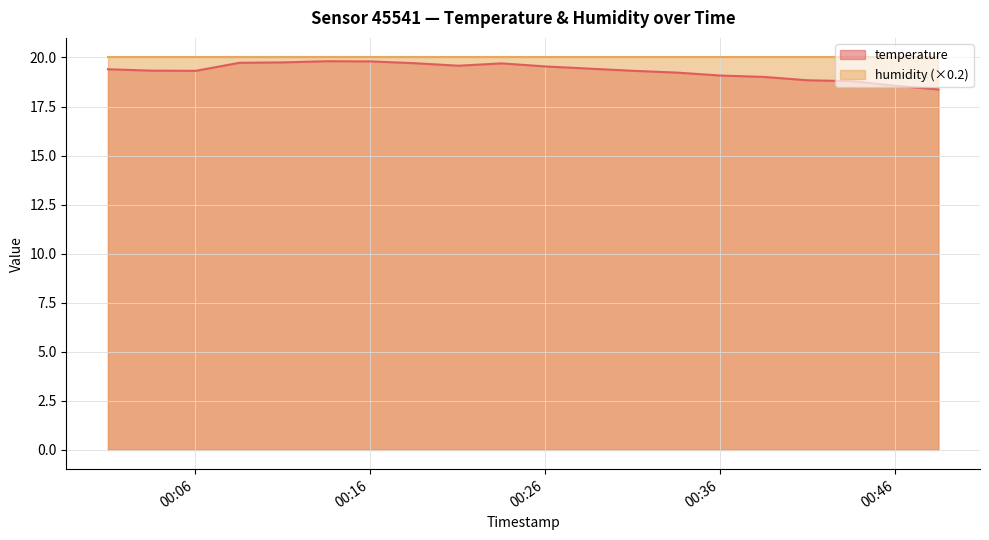

What is the difference between the values at 2023-06-10T00:01:03 and 2023-06-10T00:31:03?

0.1